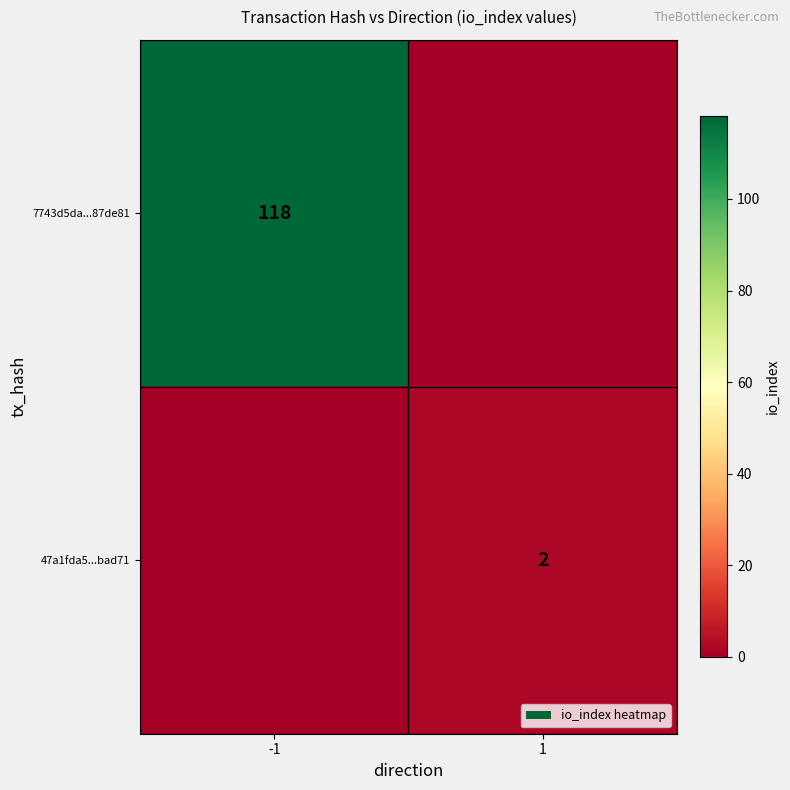

Between 1 and -1, which is larger?

-1